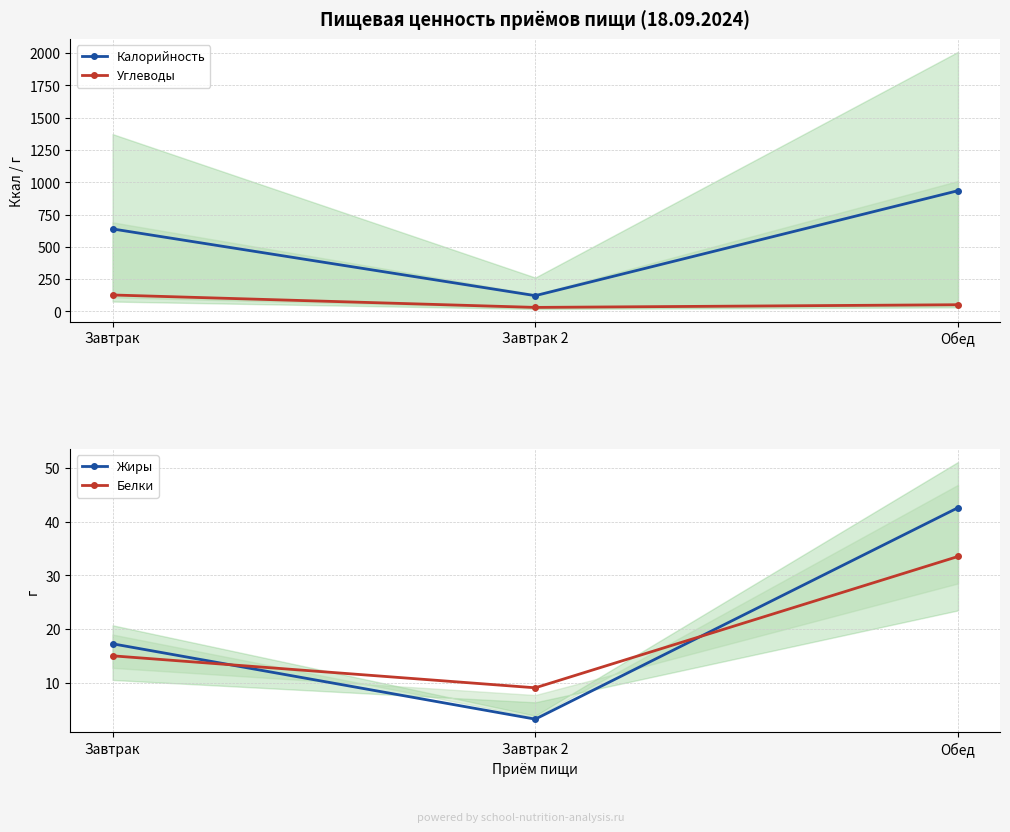

What is the label of the 2nd point from the right?

Завтрак 2